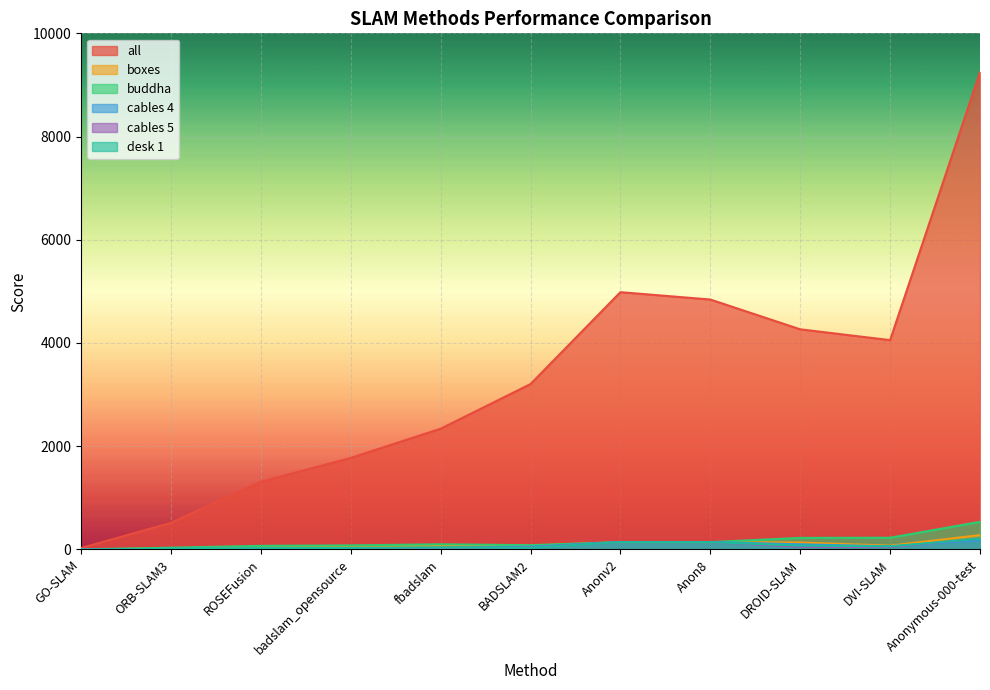

True or false: cables 5 has more than 0 interior local peaks.

False